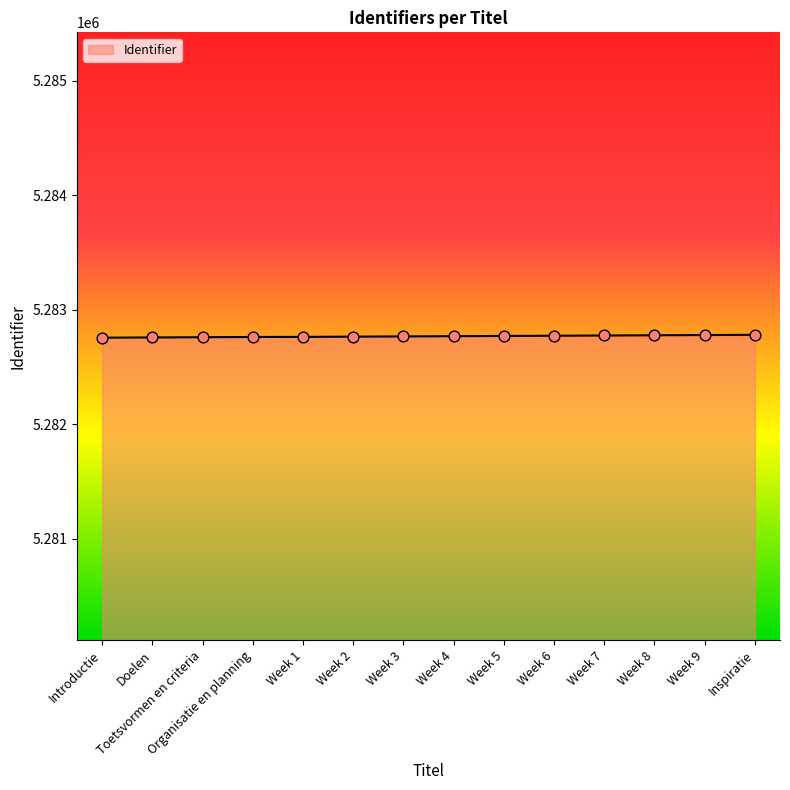

Approximately how many times larger is the value at Week 7 compared to Week 6?

1.0